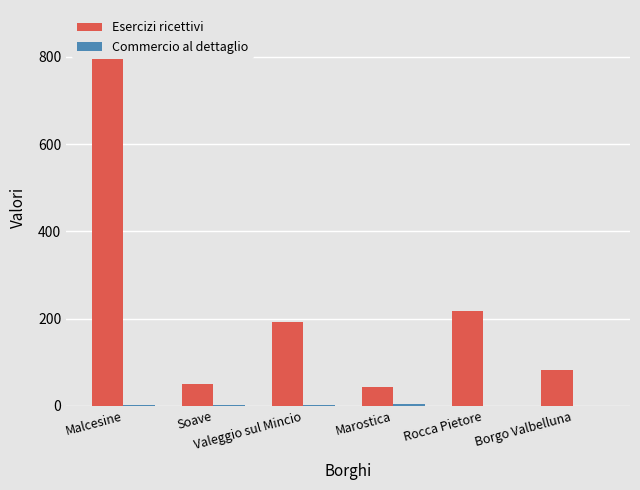

What is the total value across all series at Borgo Valbelluna?

83.7